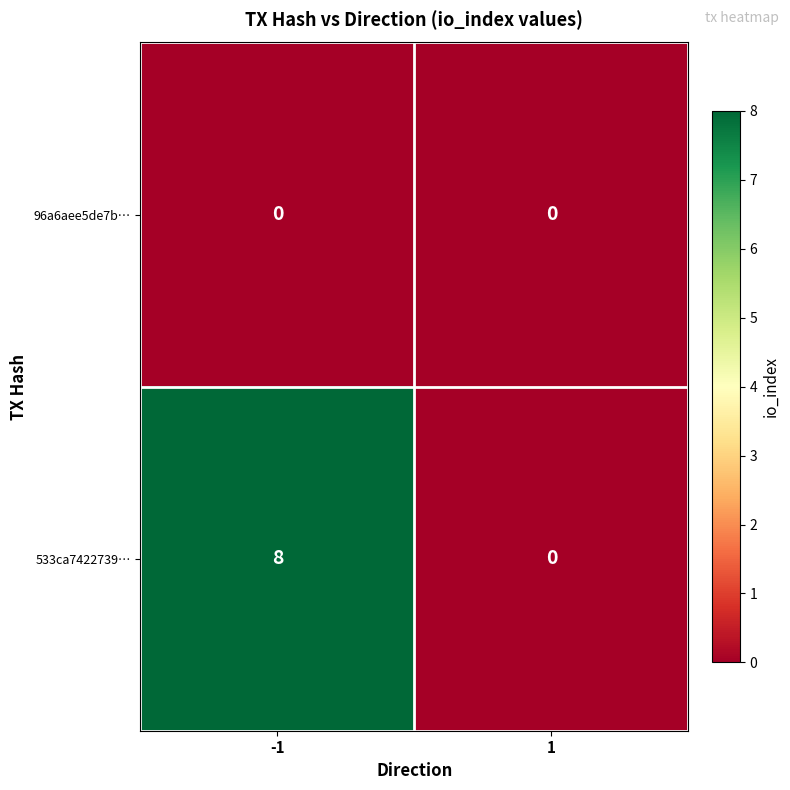

What is the difference between the 533ca7422739… values at -1 and 1?

8